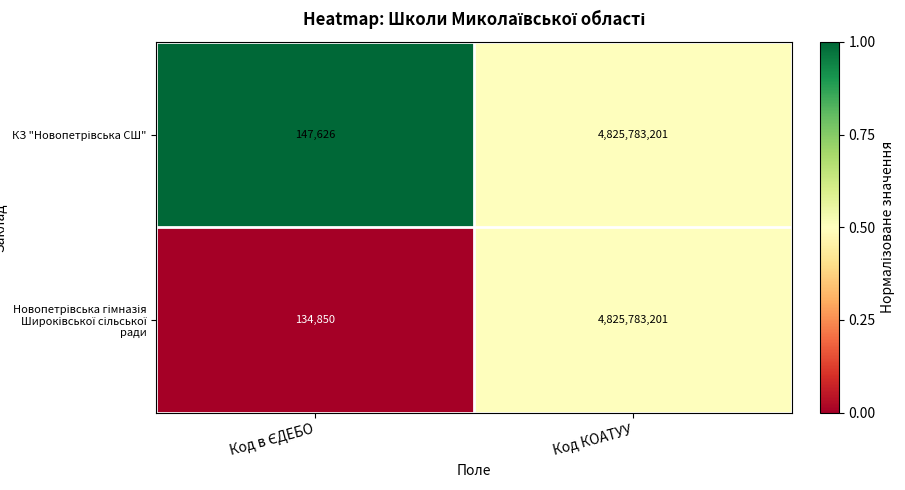

Which label corresponds to the largest value in the chart?

Код КОАТУУ